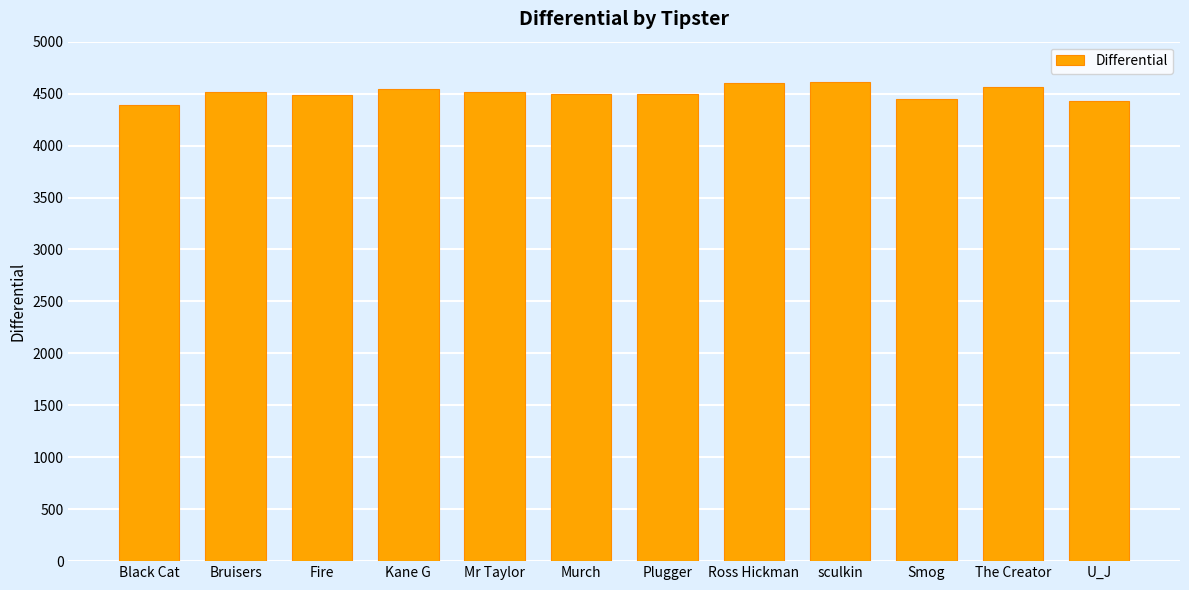

What is the minimum value shown in the chart?

4394